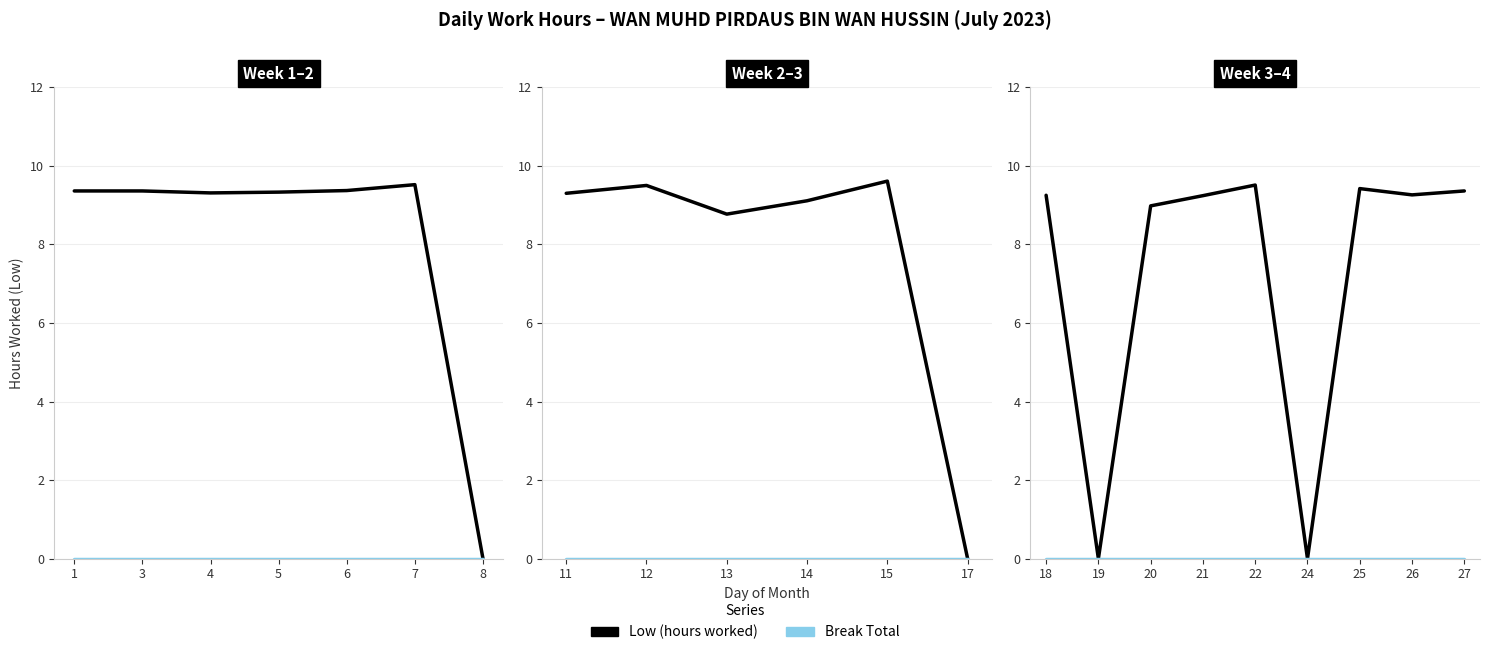

How many lines are shown in the chart?

2